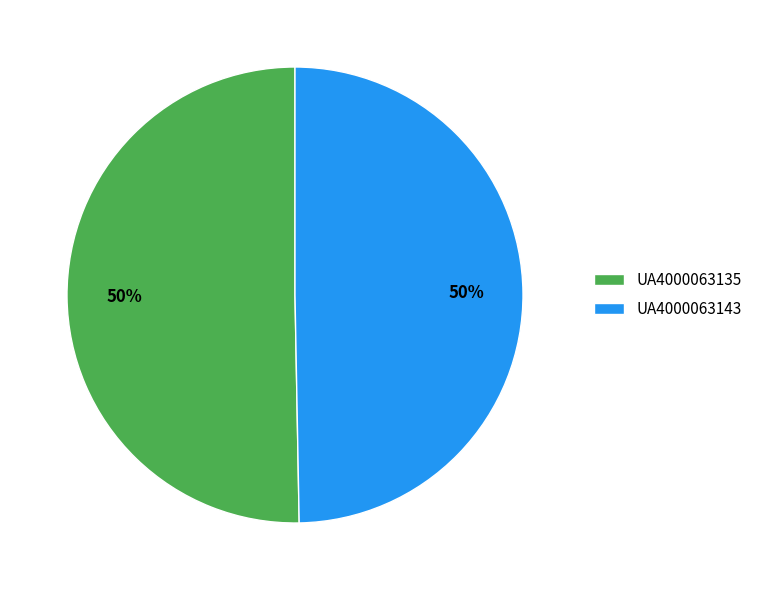

Is it true that UA4000063135 is 50% of the pie?

True